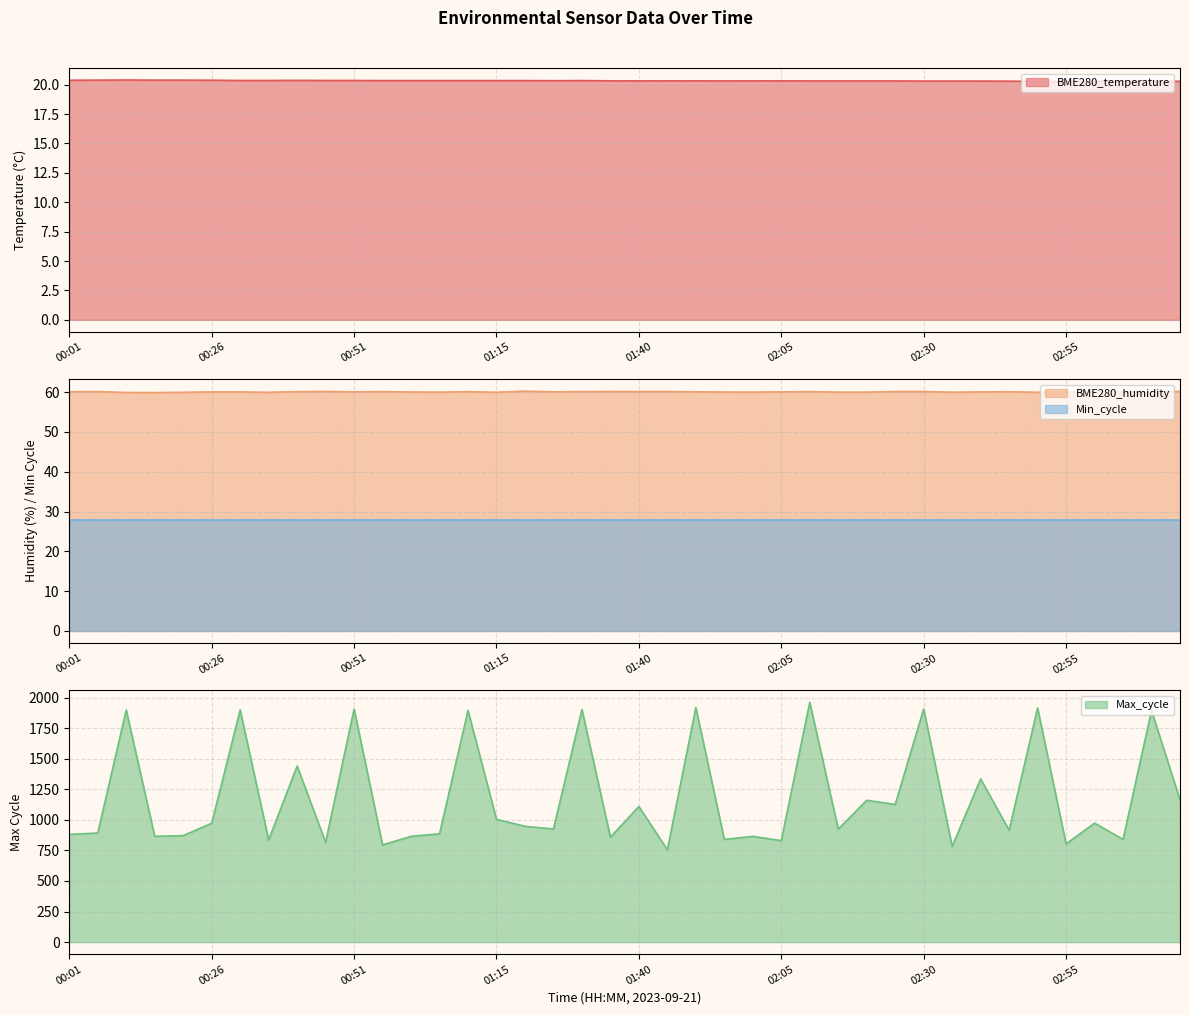

Does the chart display data point markers on the line(s)?

No